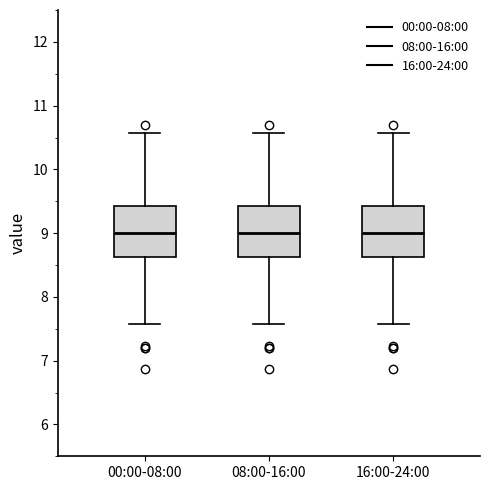

Reading left to right, transcribe this box plot: for each box, give where its median line is, the range the box spans, and where its two whiskers end, as read against the y-axis. The values are not printed on the chart, so give them approximately, as read against the axis.

00:00-08:00: median 9.0, box 8.6 to 9.4, whiskers 7.6 to 10.6
08:00-16:00: median 9.0, box 8.6 to 9.4, whiskers 7.6 to 10.6
16:00-24:00: median 9.0, box 8.6 to 9.4, whiskers 7.6 to 10.6